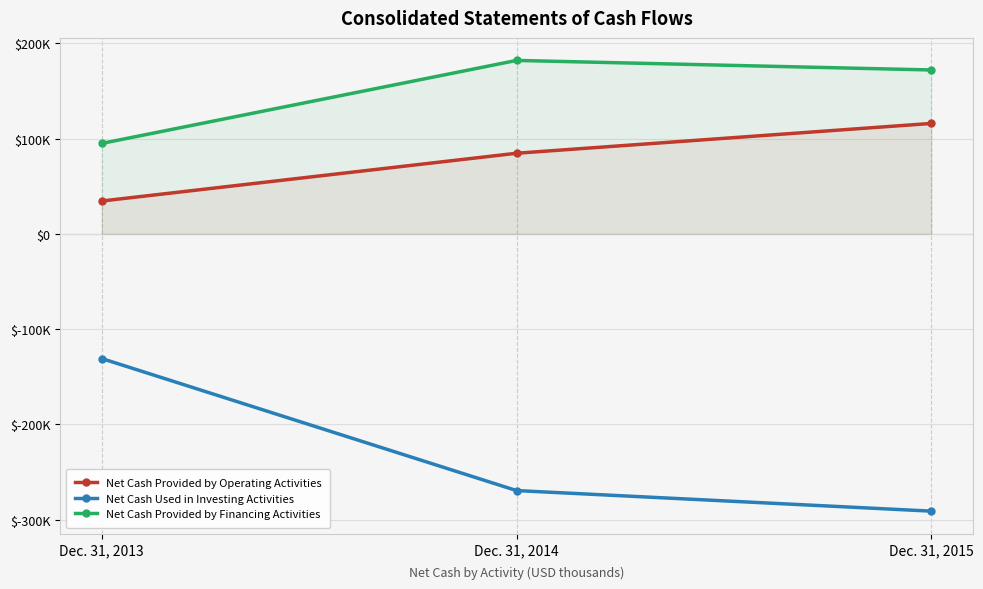

What is the total value across all series at Dec. 31, 2015?

-3035